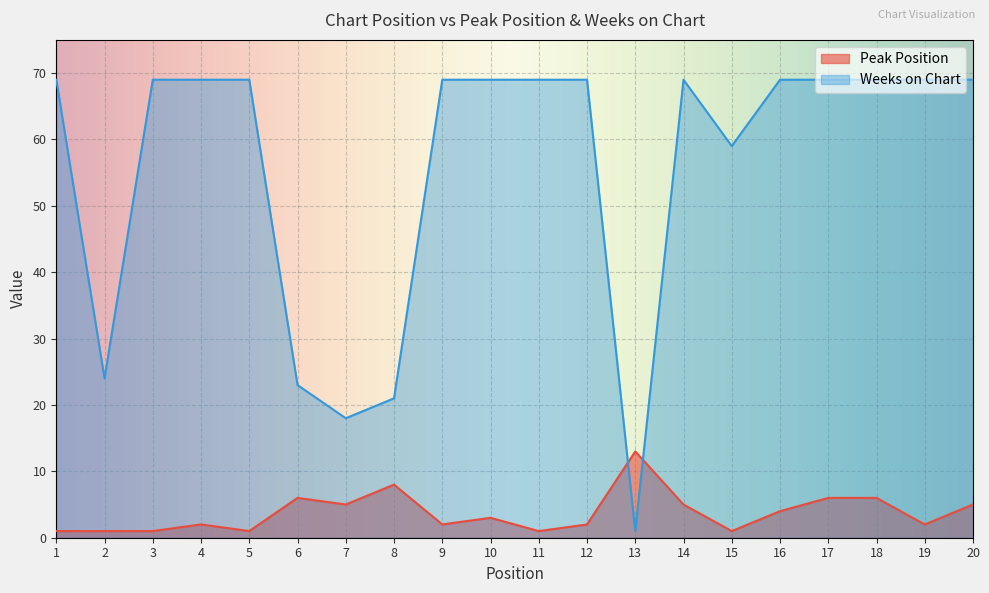

Rank the series by their maximum value, from highest to lowest.

Weeks on Chart, Peak Position